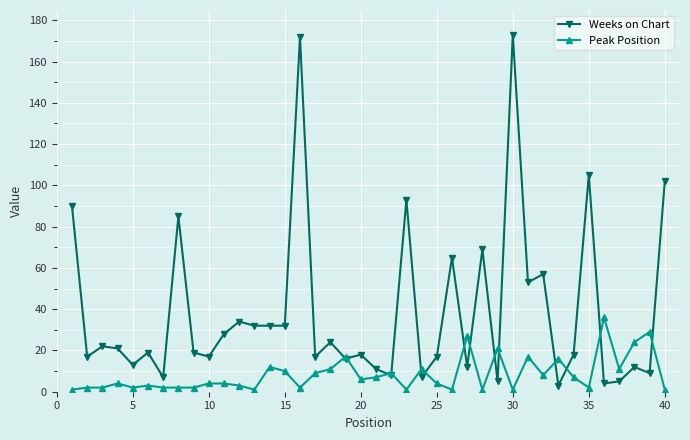

Reading left to right, transcribe all the data shown in this chart.

Weeks on Chart: 90	17	22	21	13	19	7	85	19	17	28	34	32	32	32	172	17	24	16	18	11	8	93	7	17	65	12	69	5	173	53	57	3	18	105	4	5	12	9	102
Peak Position: 1	2	2	4	2	3	2	2	2	4	4	3	1	12	10	2	9	11	17	6	7	9	1	11	4	1	27	1	21	1	17	8	16	7	2	36	11	24	29	1